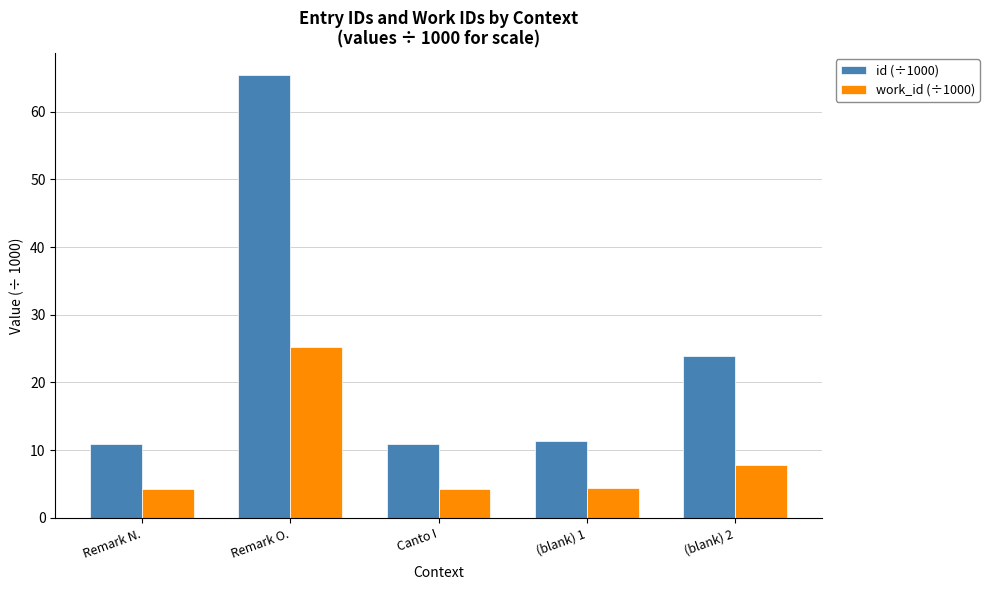

What is the difference between the maximum and minimum values in the id (÷1000) series?

54.5